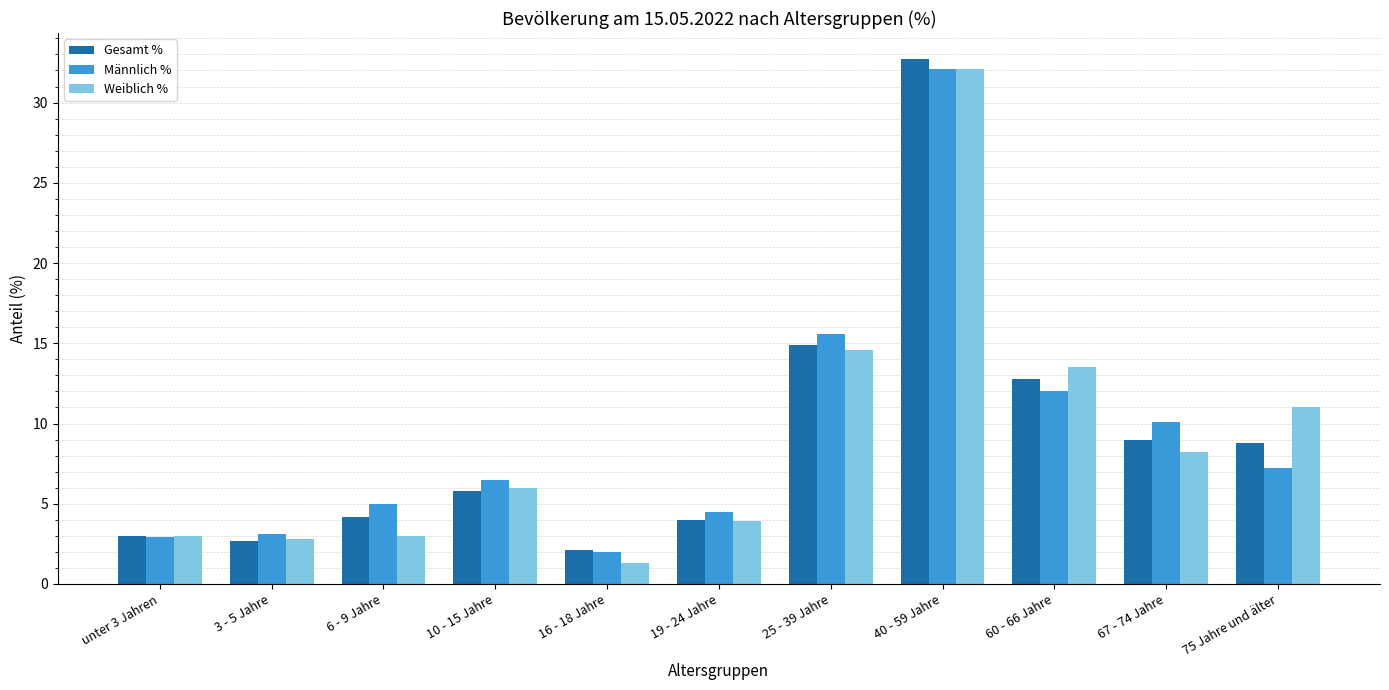

What is the approximate value of Männlich % at 3 - 5 Jahre?

3.1